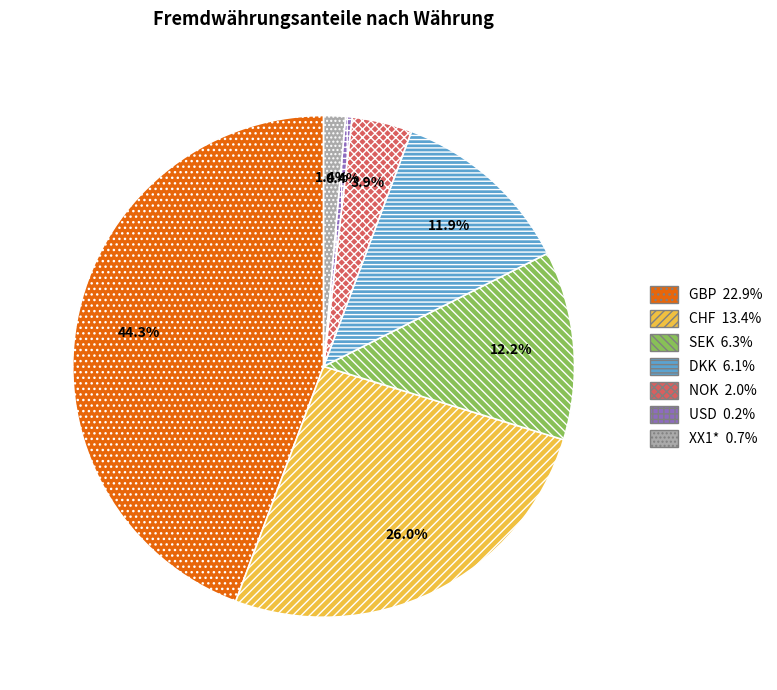

Is there any slice that represents more than half of the pie?

No